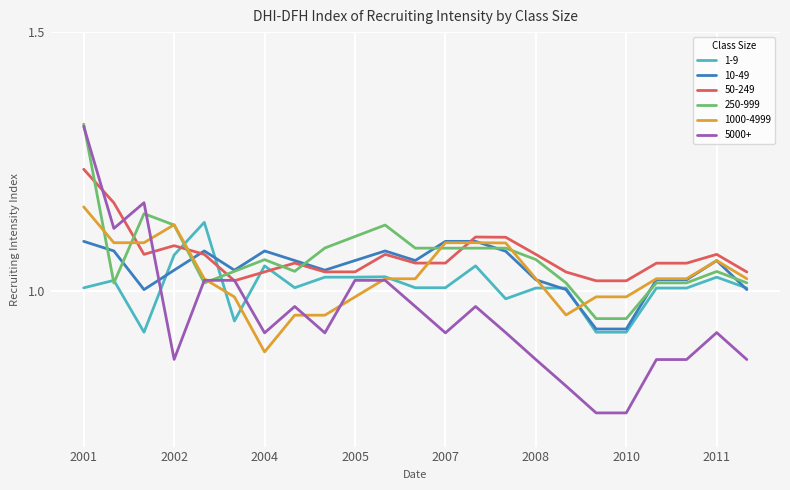

Which series has the largest range (max minus min)?

5000+